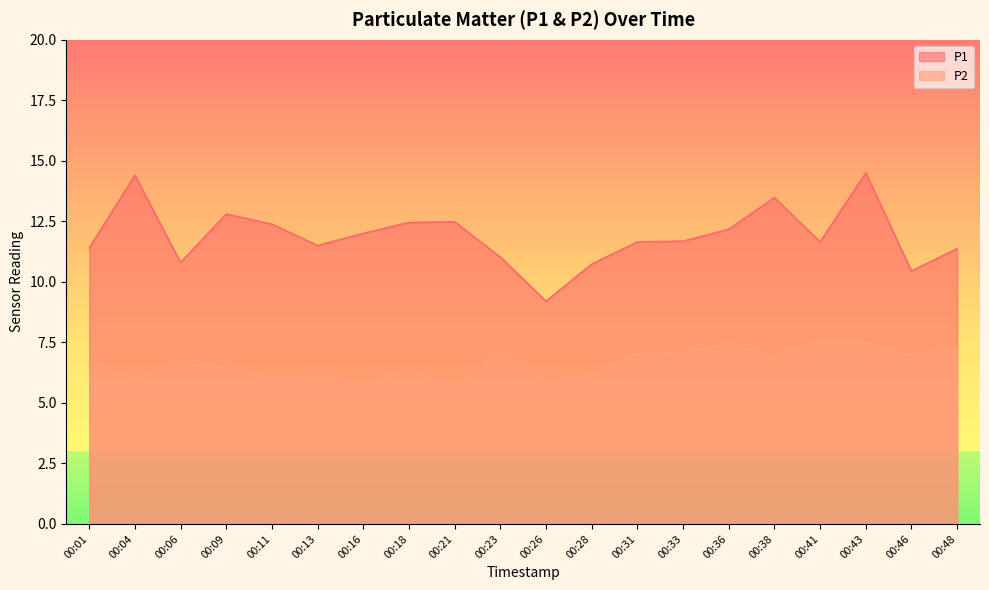

Where is P2 nearest to the value 6?

00:11